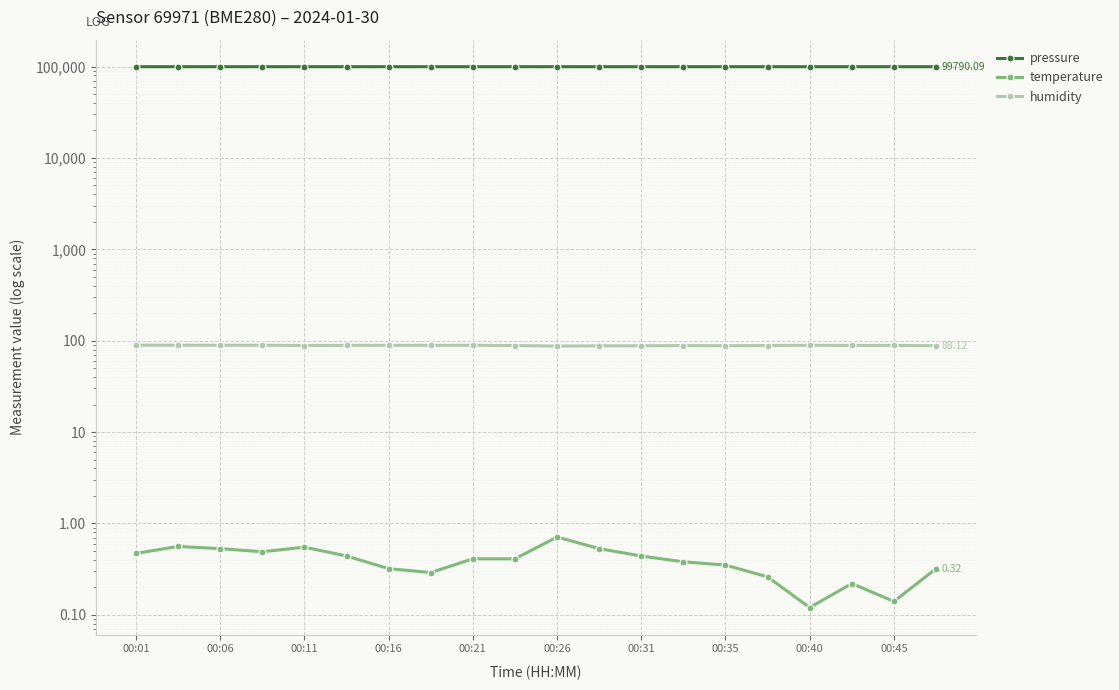

Is the value of humidity at 00:35 greater than the value of pressure at 00:45?

No